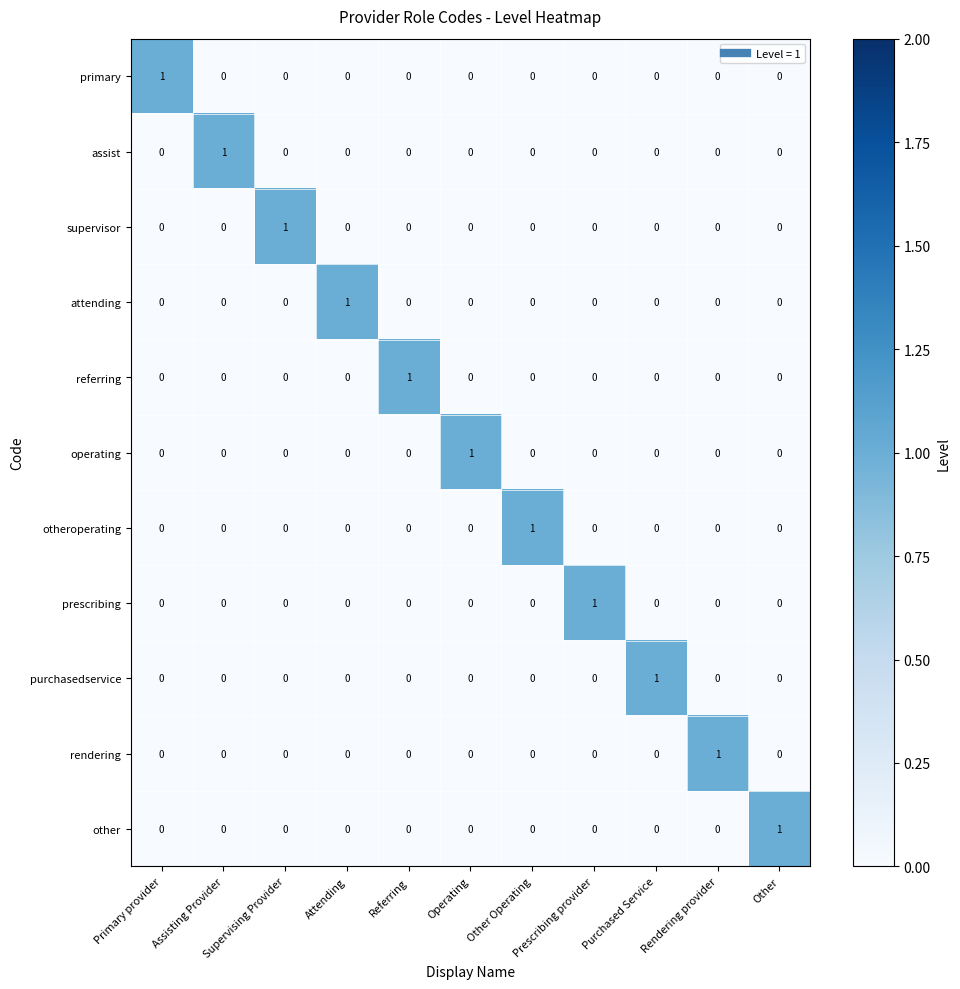

Is the value of otheroperating at Other Operating greater than the value of supervisor at Assisting Provider?

Yes